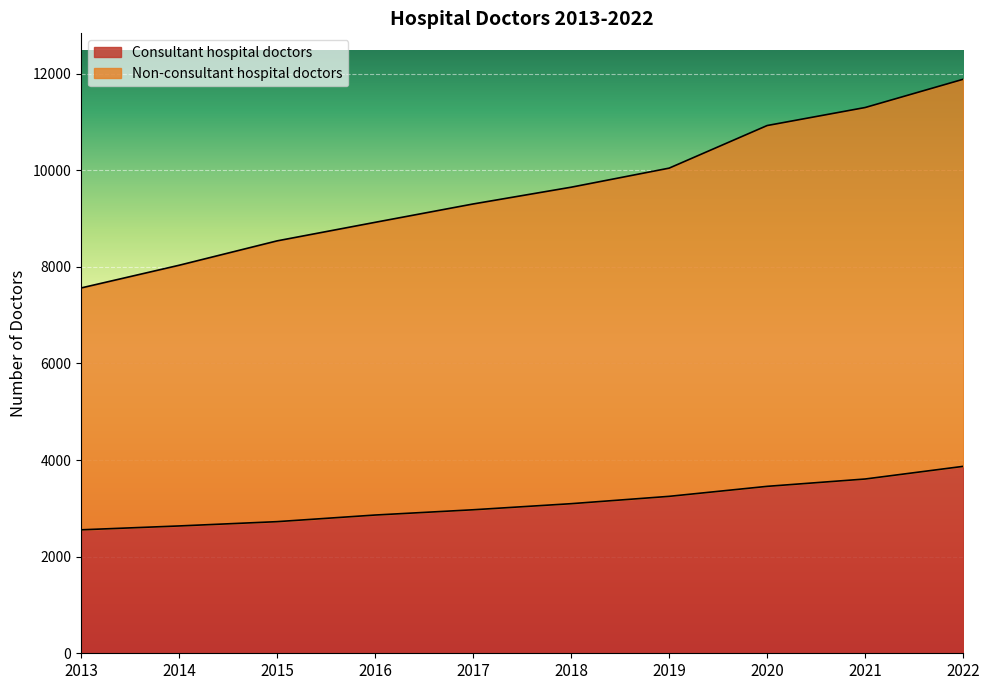

Is it true that Non-consultant hospital doctors equals 13522 at 2019?

False